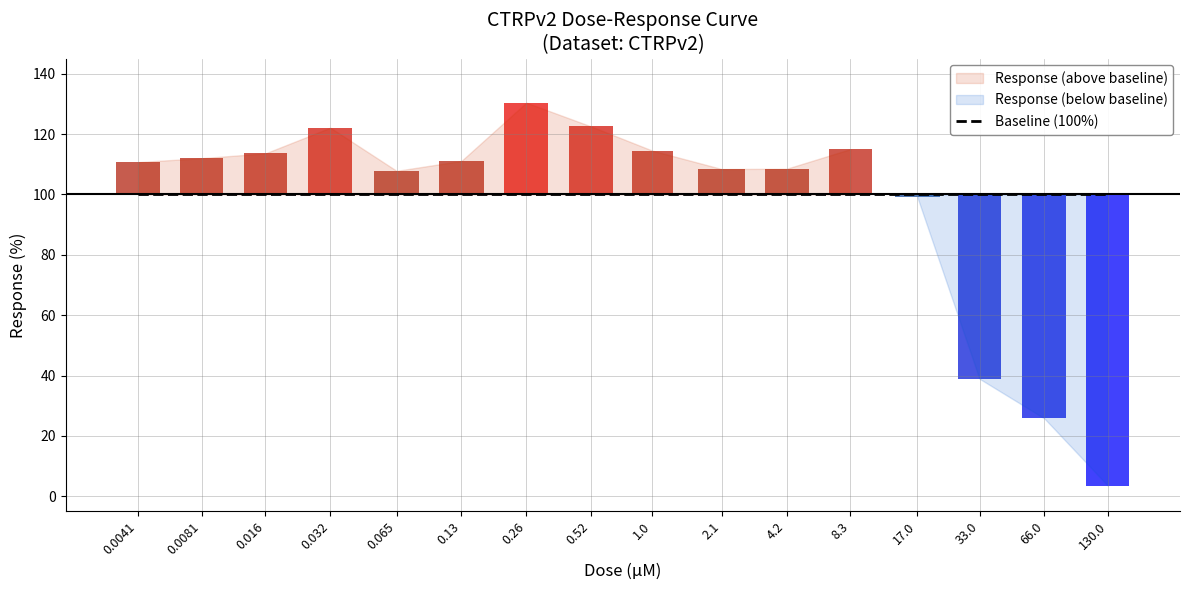

Is it true that the value at 0.52 is 66.4?

False